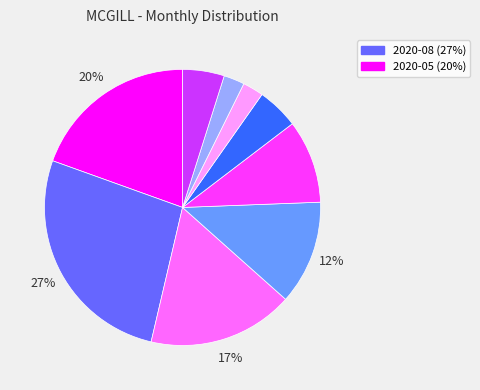

Is there a majority slice in this chart?

No